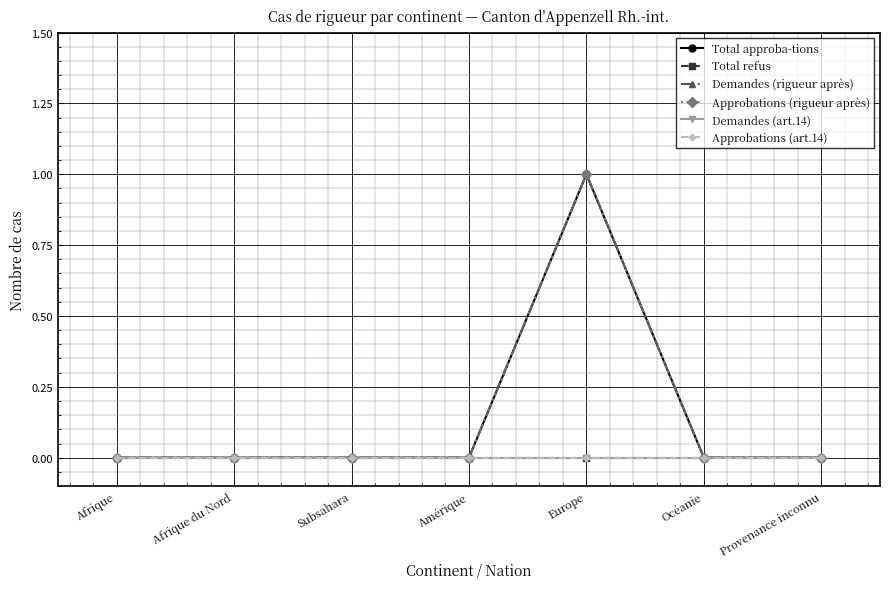

Which category has the lowest value in the Demandes (rigueur après) series?

Afrique